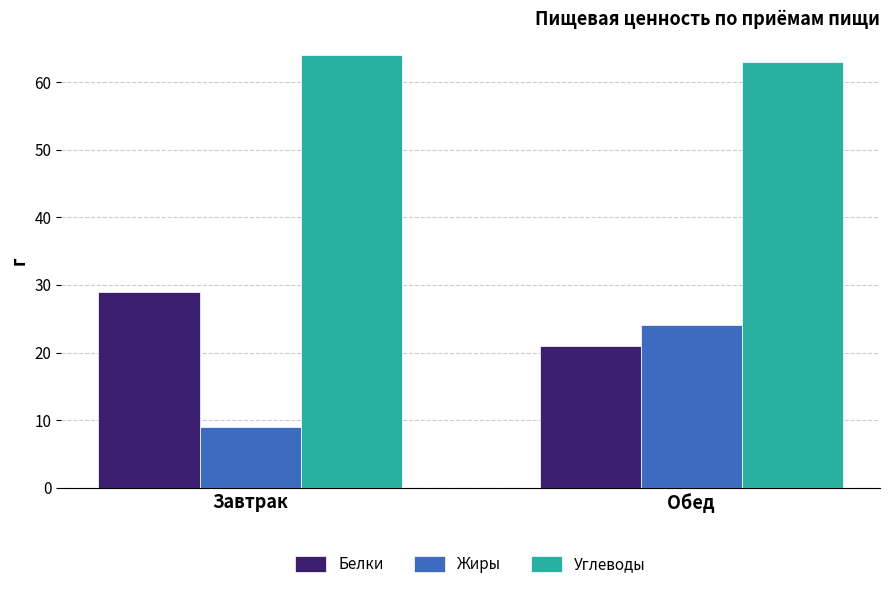

How many bars are there in total?

6